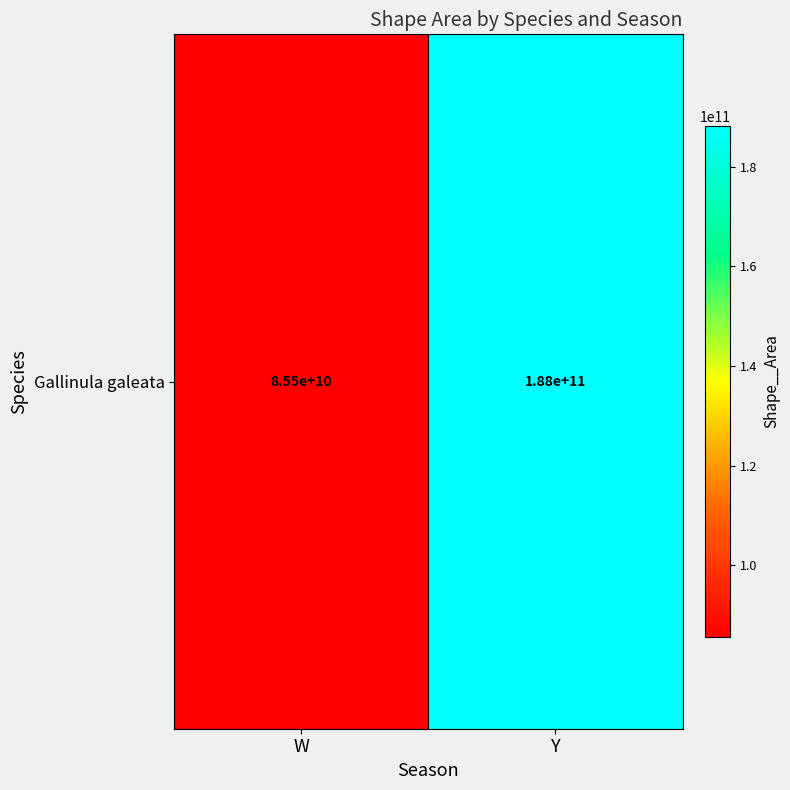

How many categories are shown in the chart?

2